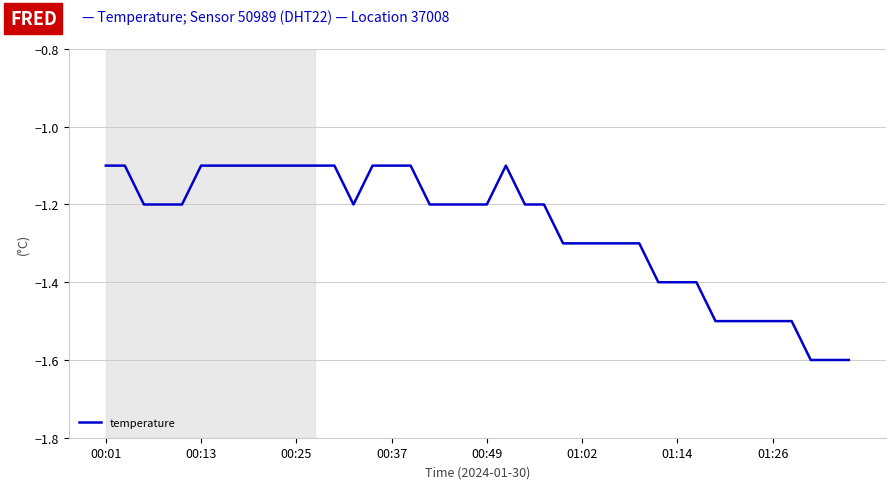

What is the difference between the maximum and minimum values?

0.5